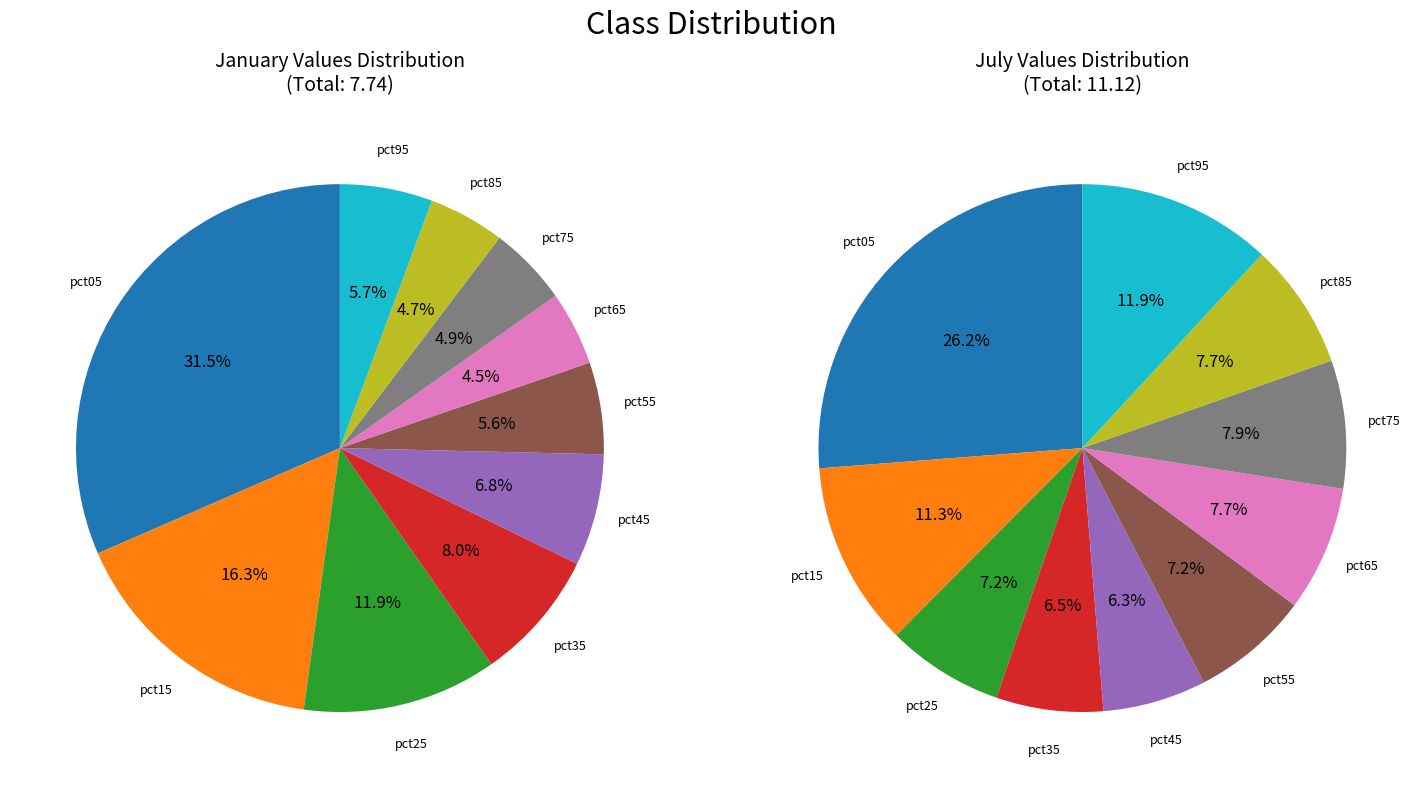

Does any single category account for the majority?

No